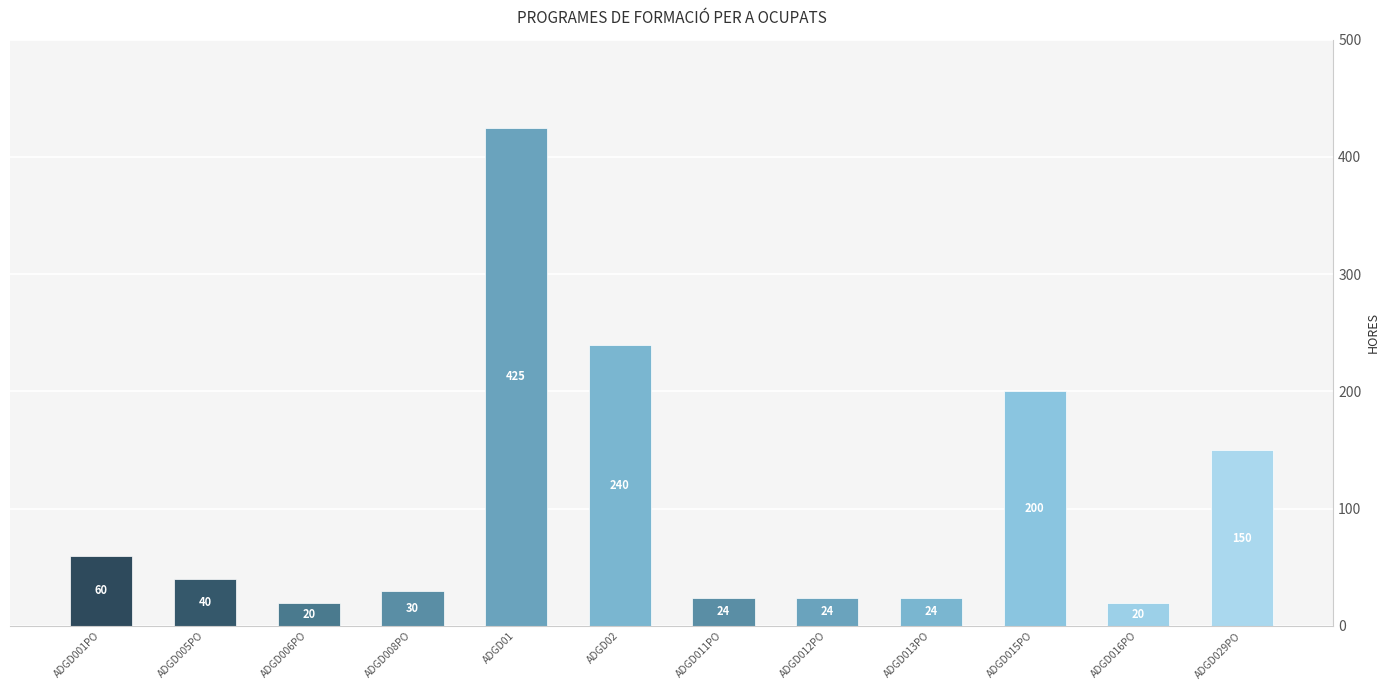

True or false: the data shows 425 at ADGD01.

True